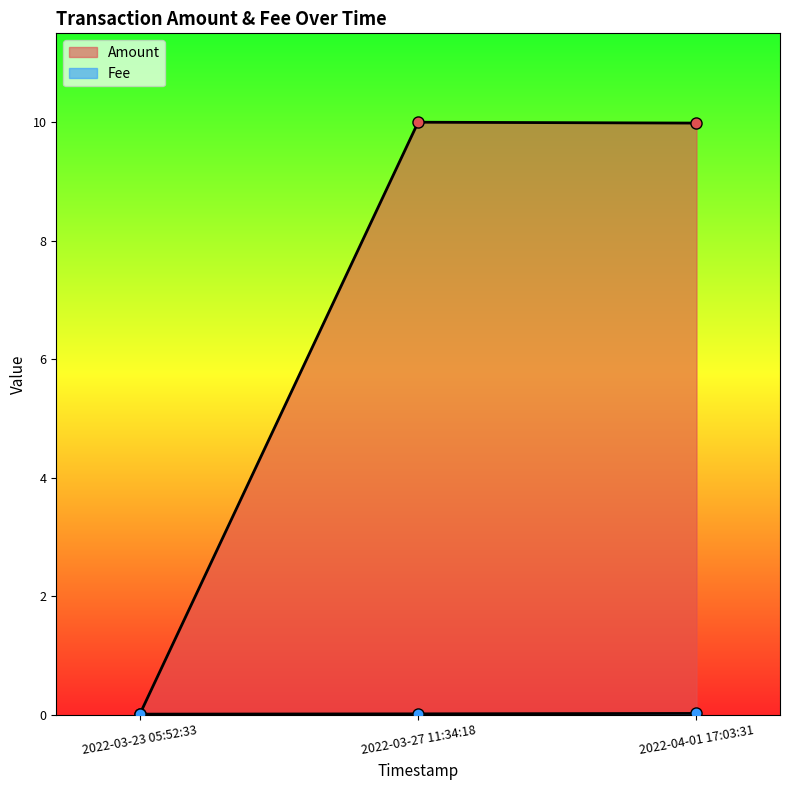

Which series has the largest total across all categories?

Amount